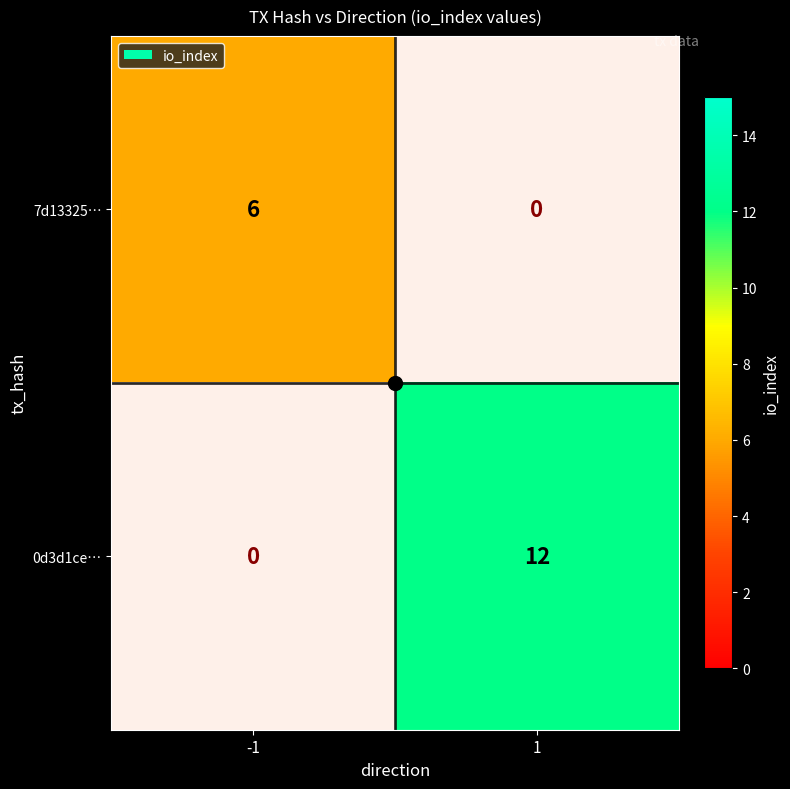

What is the maximum value shown in the chart?

12.0